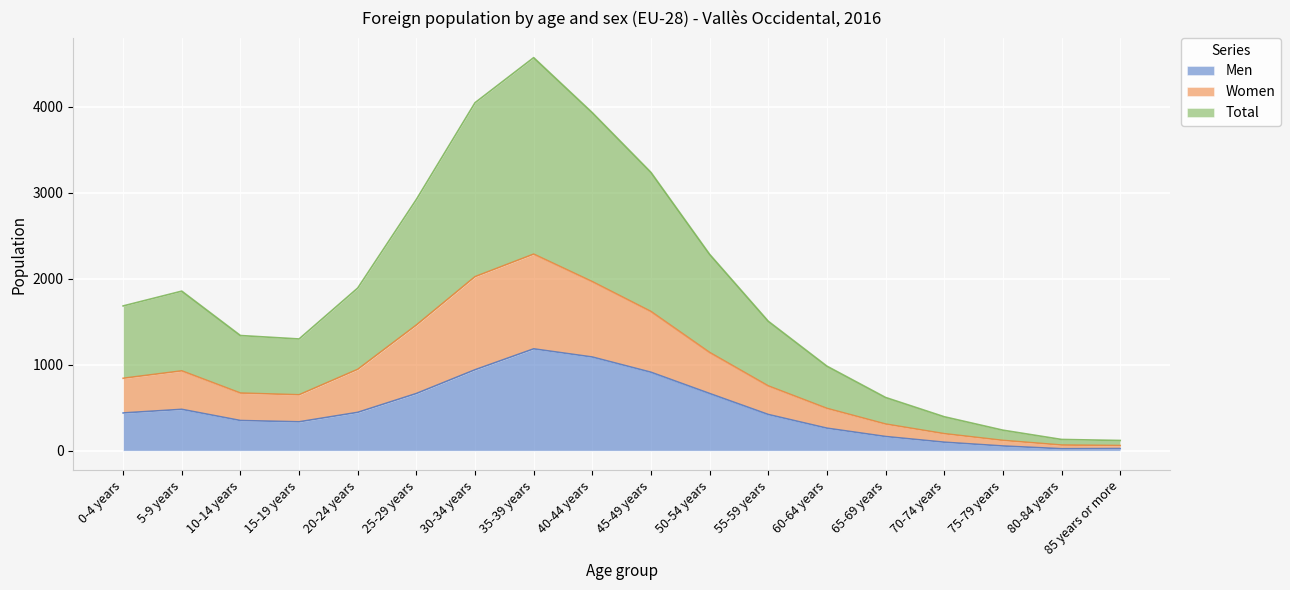

True or false: Men has more than 0 points higher than both neighbors.

True